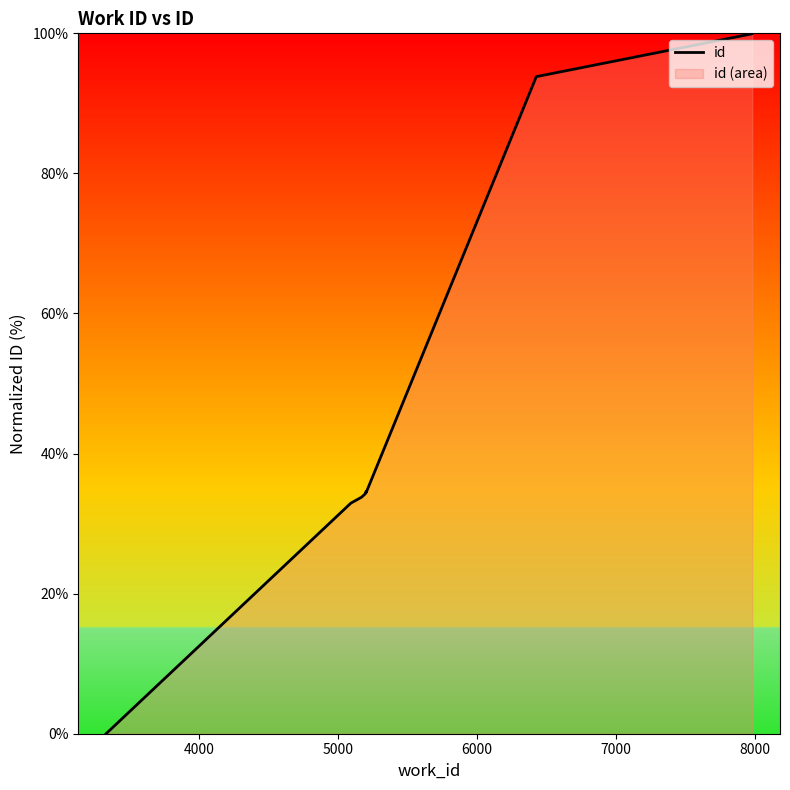

At which label does the data first exceed 34?

6000